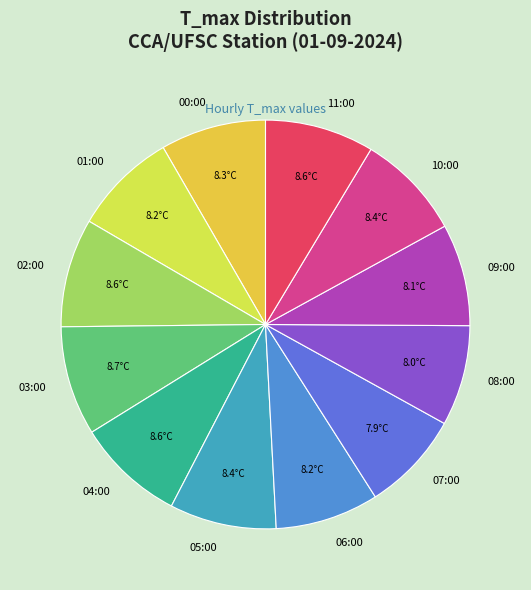

Is there a majority slice in this chart?

No